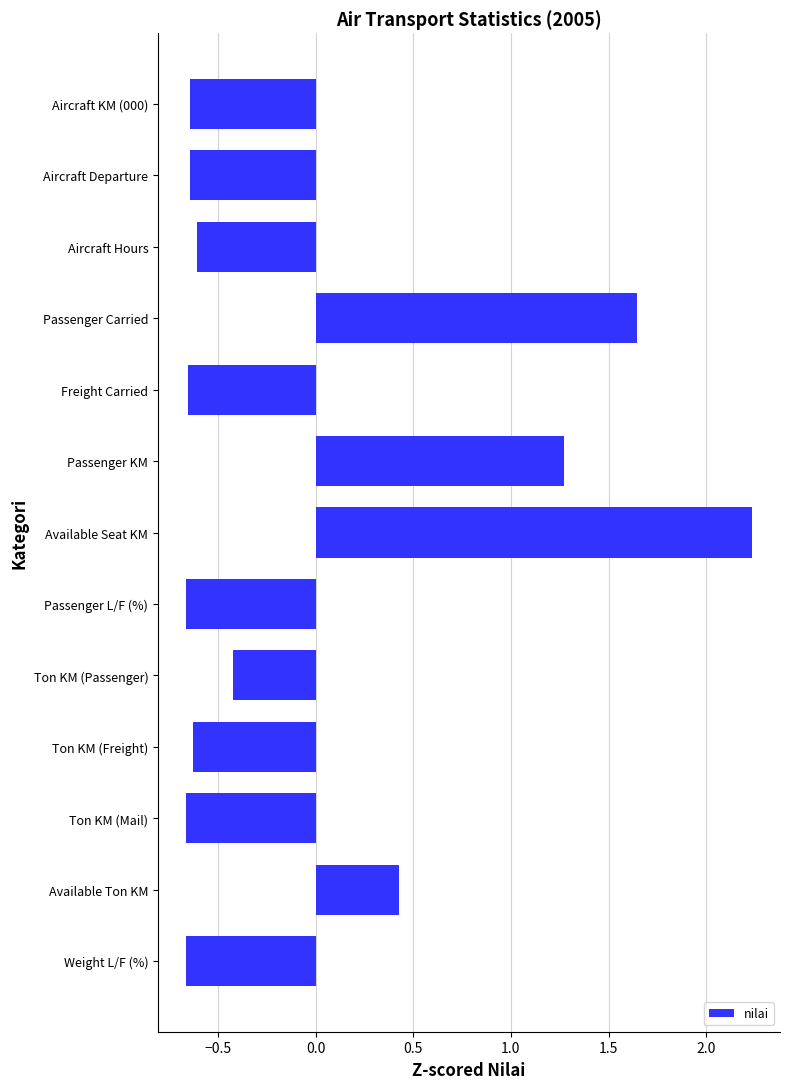

Which category has the highest value across all series?

Available Seat KM